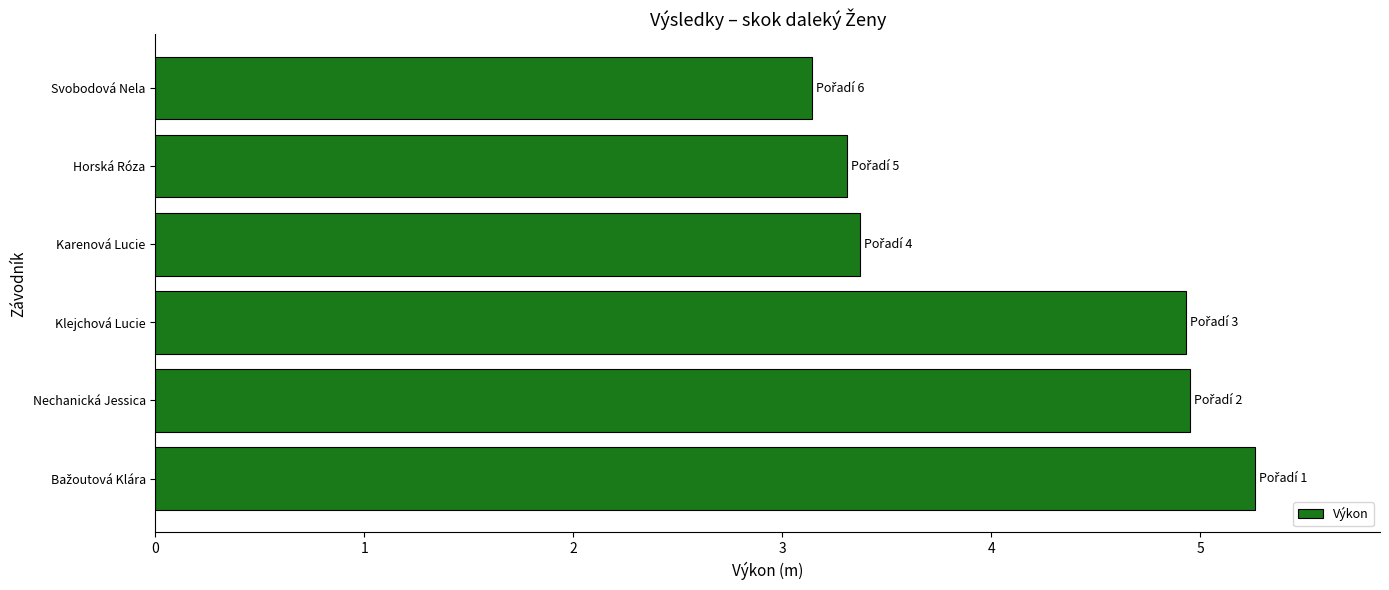

Approximately how many times larger is the value at Svobodová Nela compared to Klejchová Lucie?

0.6